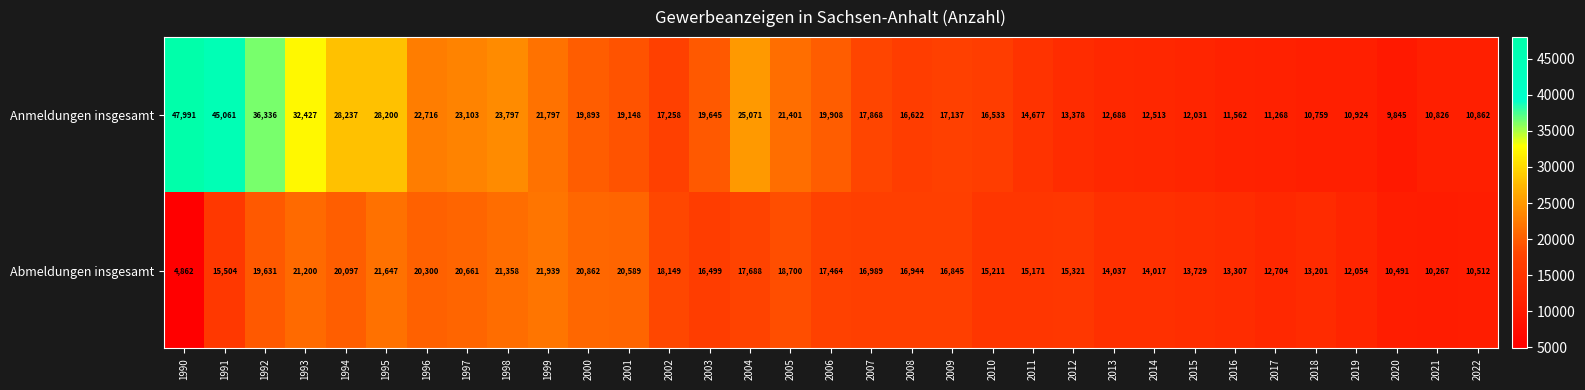

At which category is the sum across all series the highest?

1991